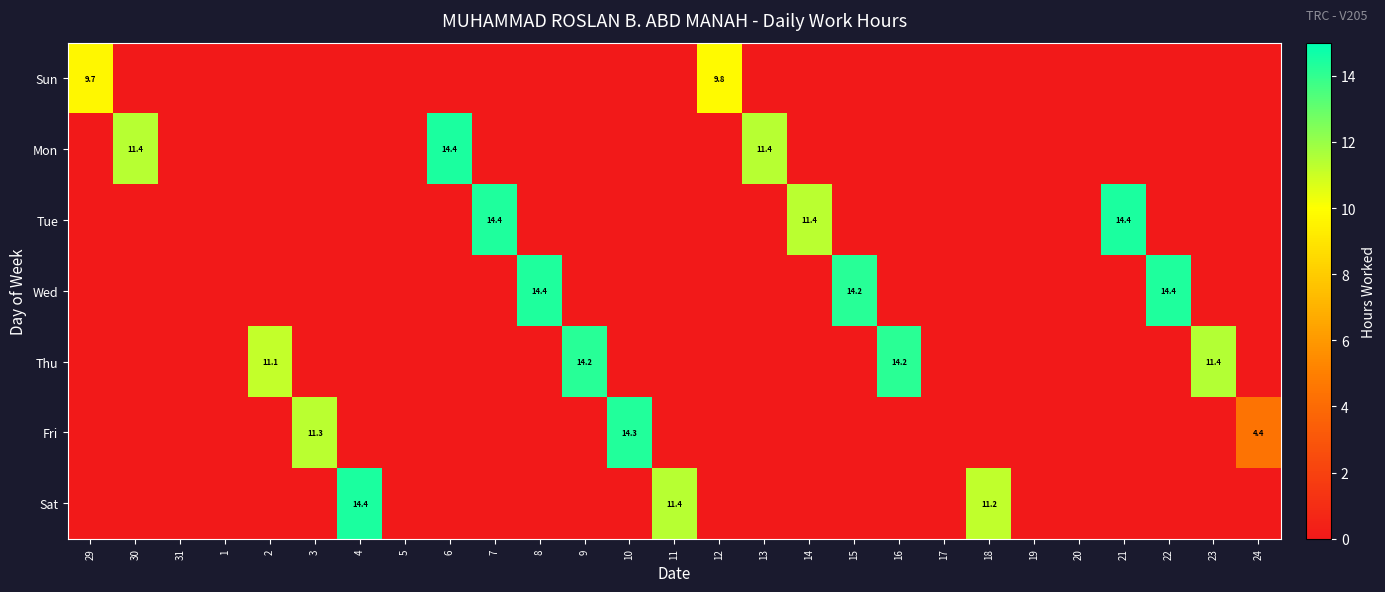

True or false: Sat has a value of 11.4 at 11.

True